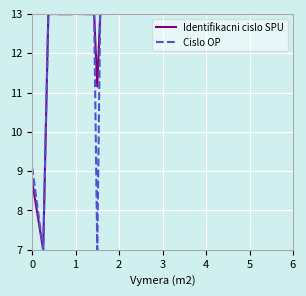

What is the maximum value shown in the chart?

13.0